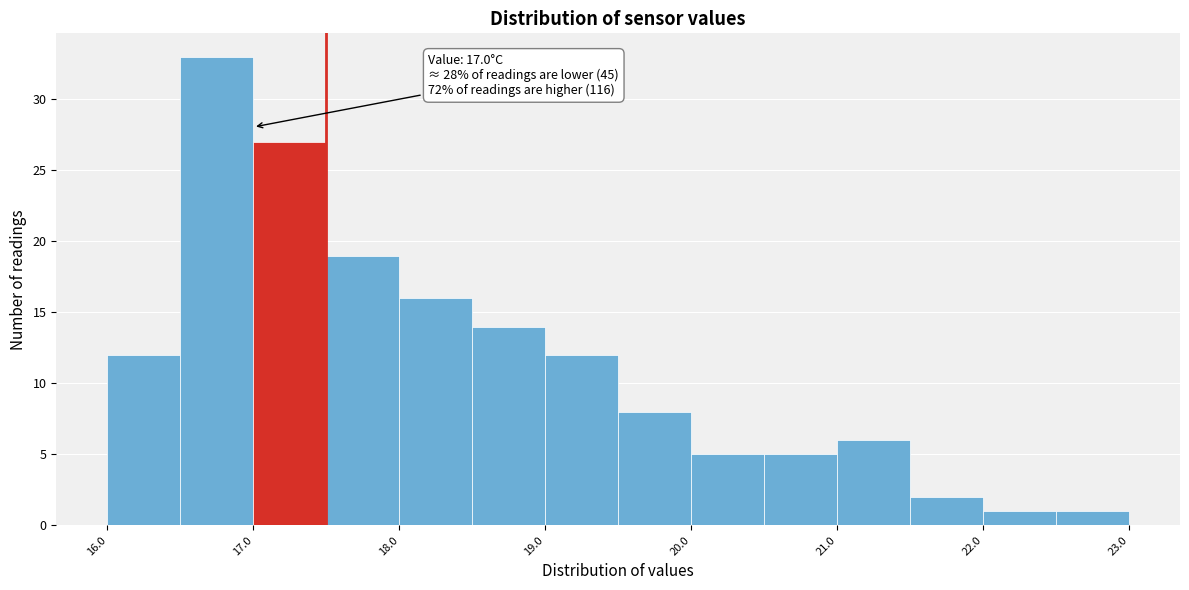

Which range on the x-axis has the tallest bar?

16.5 to 17.0